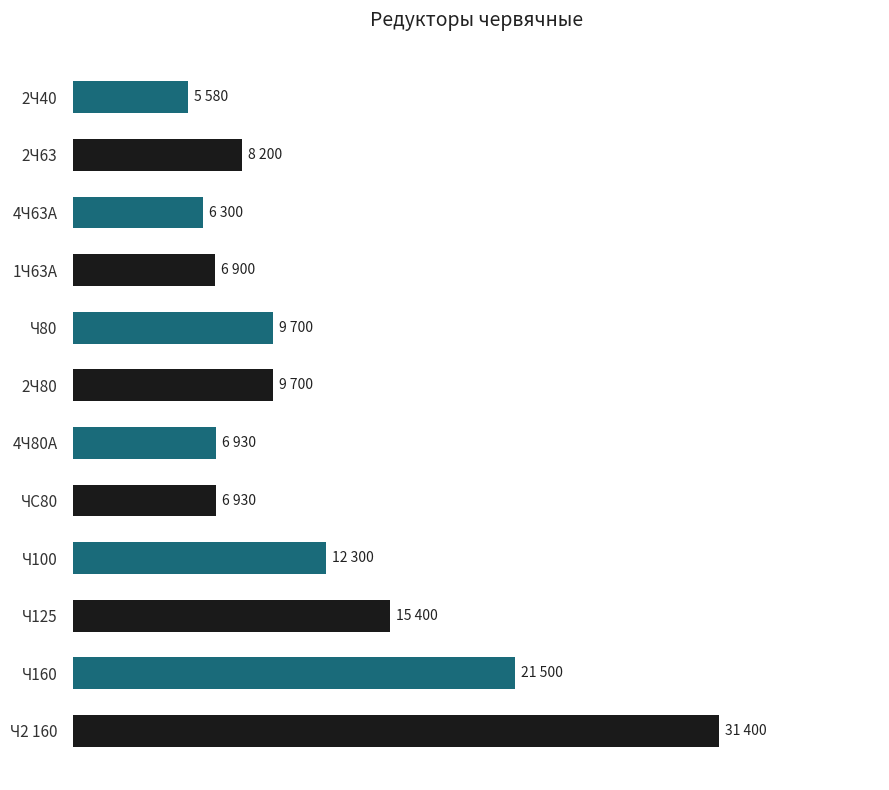

Does the chart contain any negative values?

No